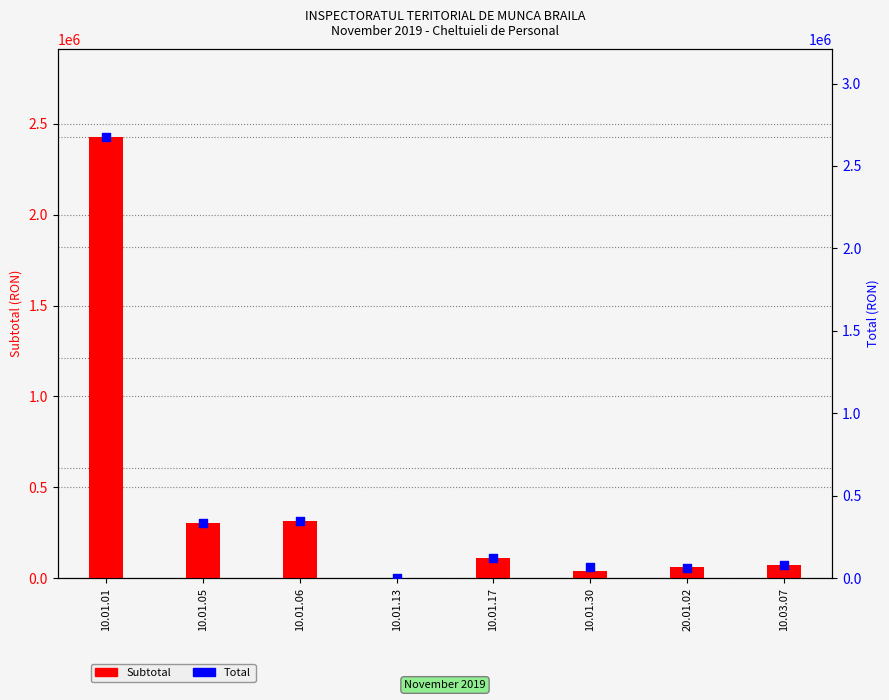

Which series reaches the maximum Y coordinate?

Total